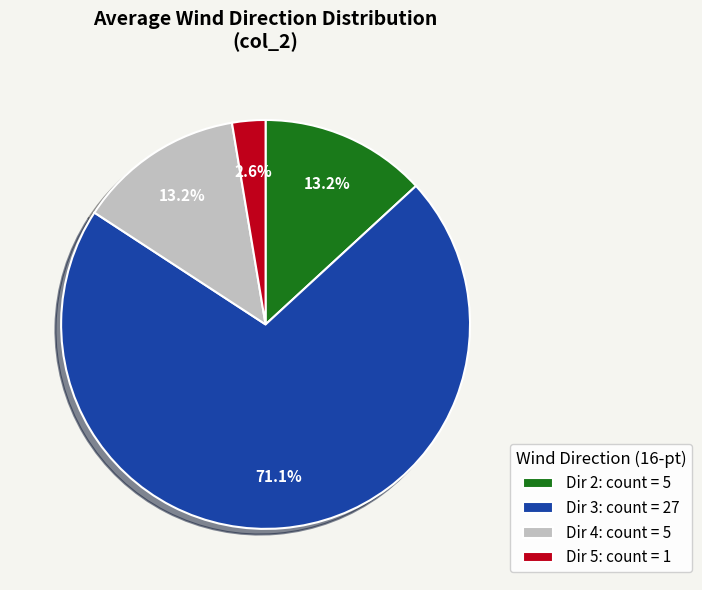

Is the sum of Dir 2: count = 5 and Dir 3: count = 27 greater than half?

Yes